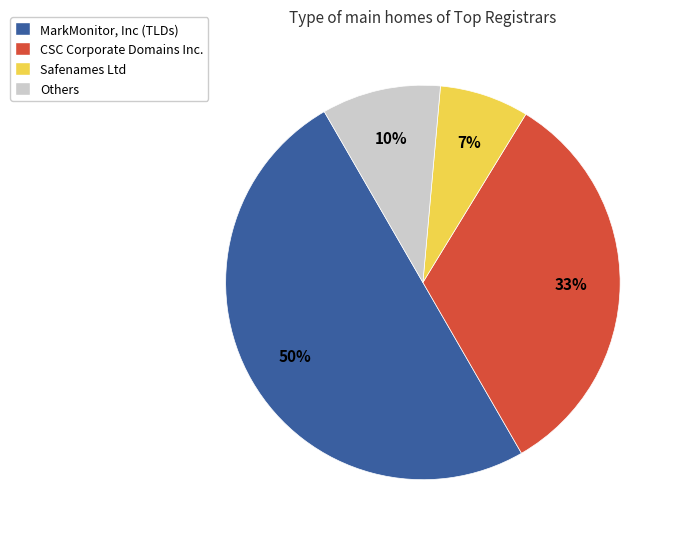

What percentage is the Safenames Ltd slice, to the nearest percent?

7%